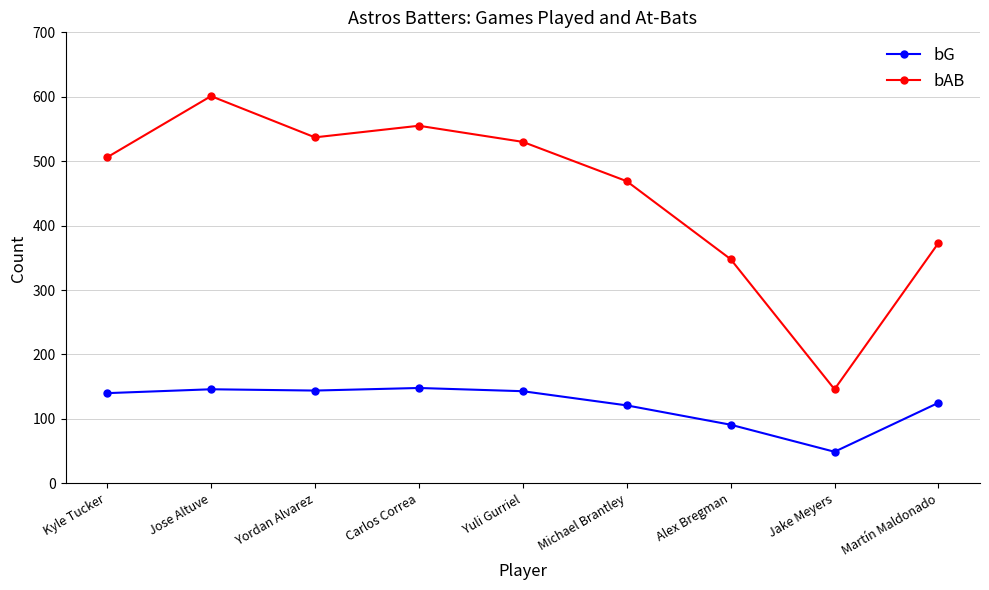

What are all the series names shown in the legend?

bG, bAB